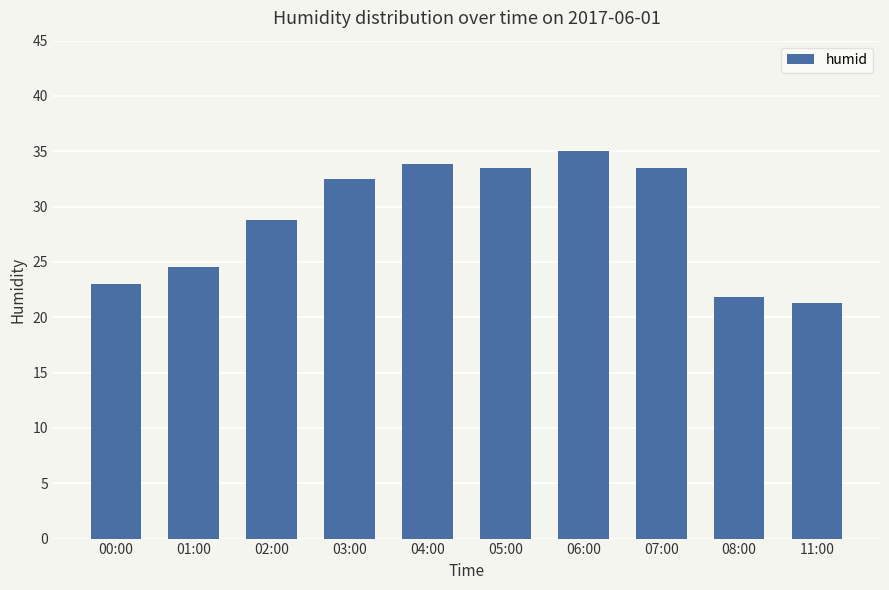

Reading left to right, extract all data points from this chart.

23.0	24.5	28.8	32.5	33.8	33.5	35.0	33.5	21.8	21.3